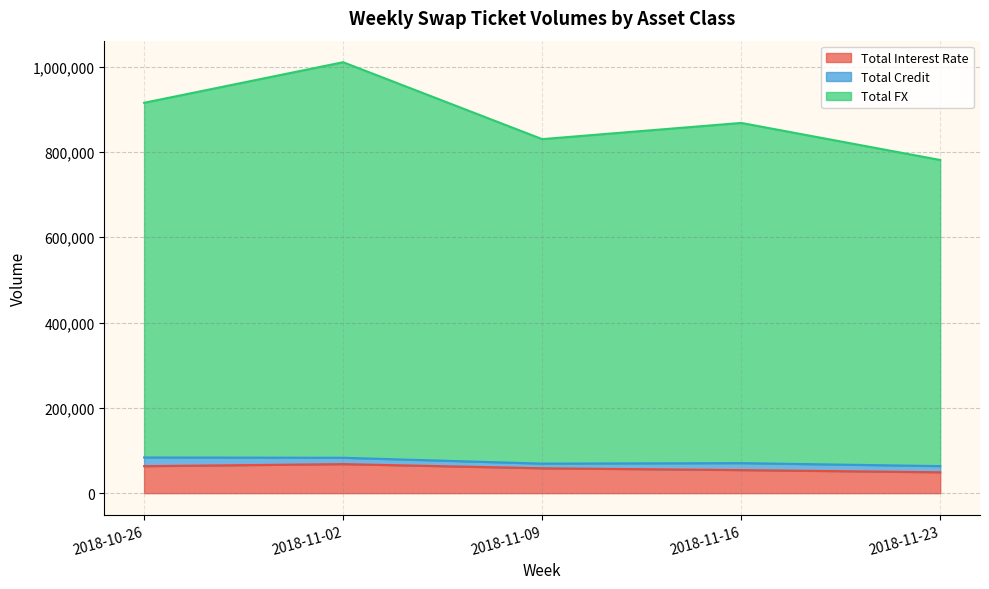

Is it true that Total Interest Rate equals 19247 at 2018-11-23?

False